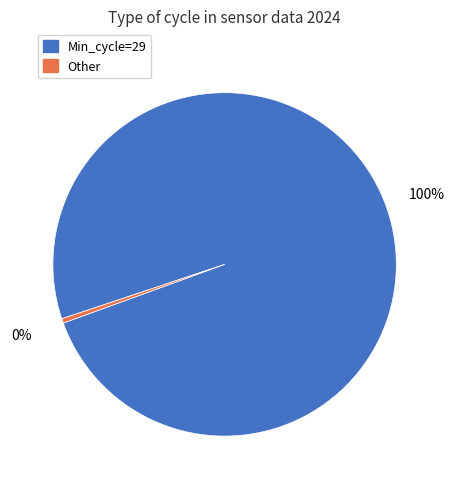

Do Other and Min_cycle=29 together represent more than half of the pie?

Yes